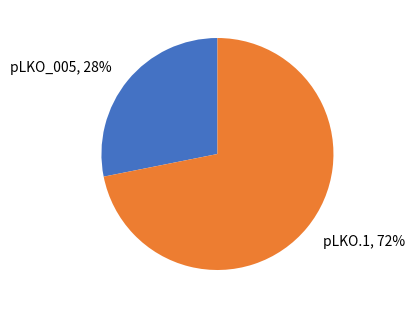

Which category has the smallest portion of the pie?

pLKO_005